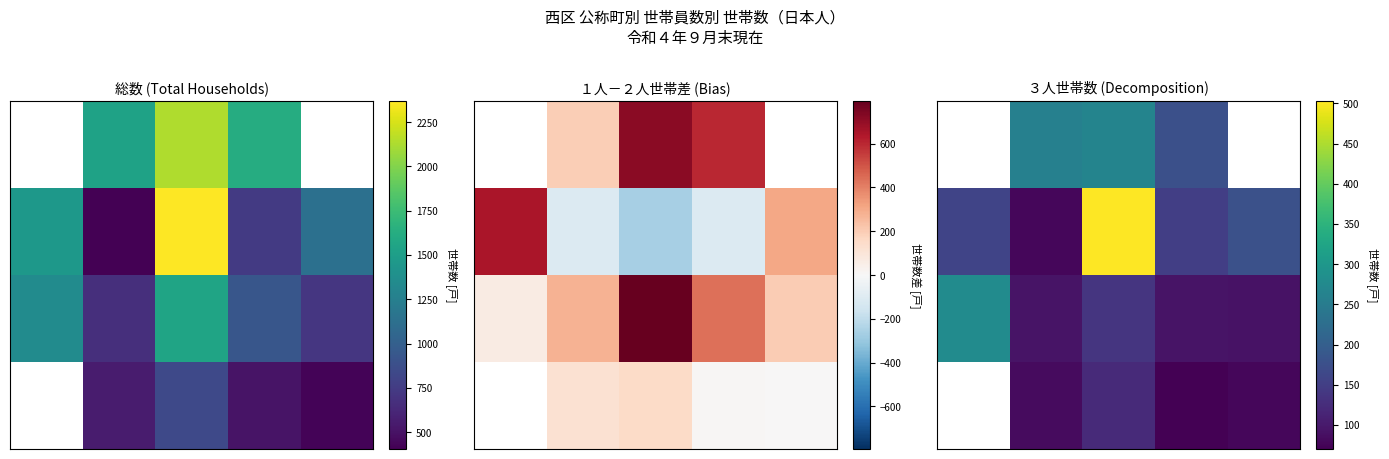

What is the spread (max minus min) of values at 3?

105